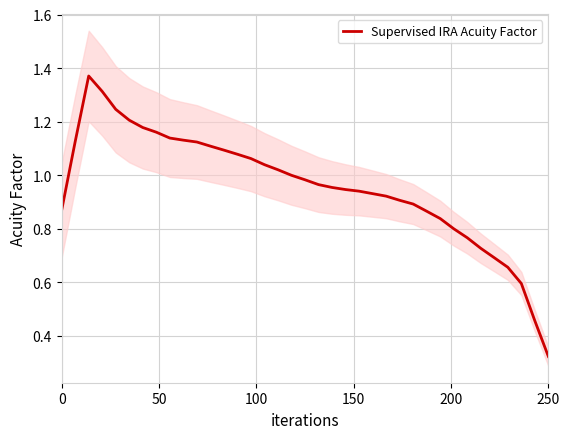

At which label is Supervised IRA Acuity Factor closest to 0?

250